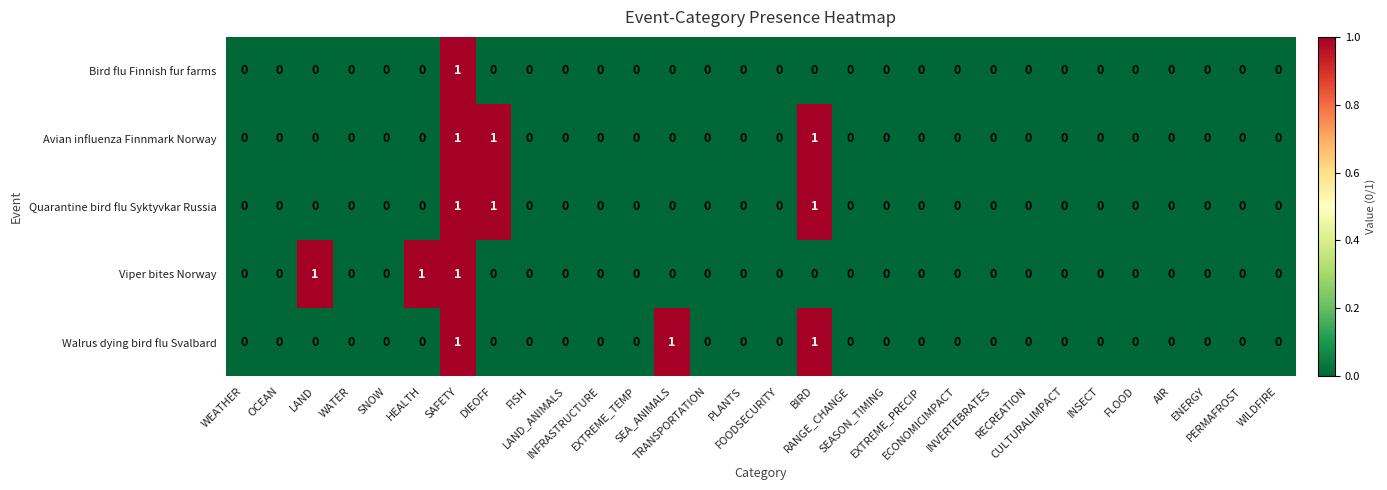

What is the sum of all Quarantine bird flu Syktyvkar Russia values?

3